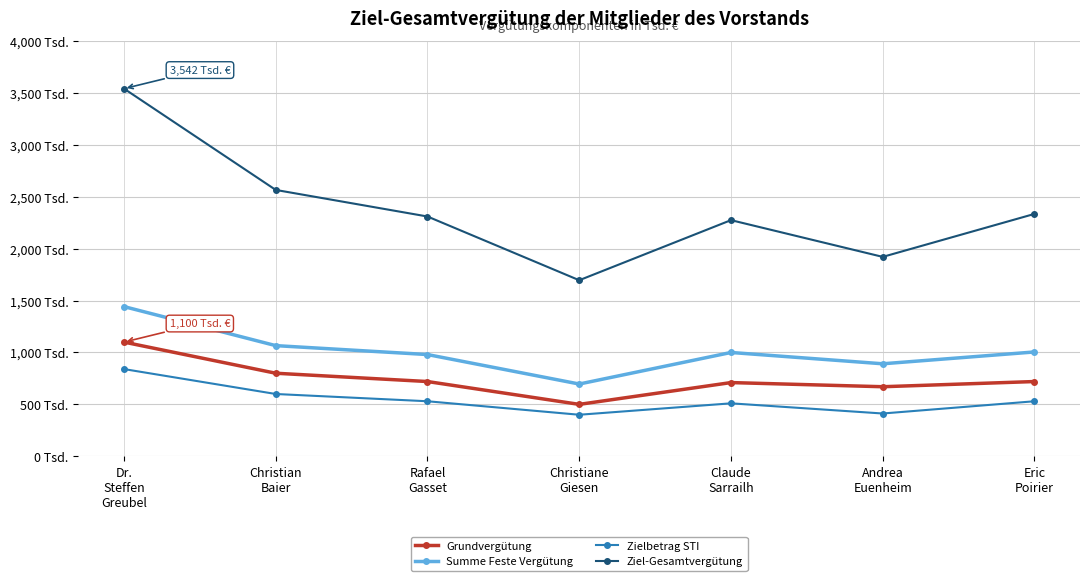

What are all the series names shown in the legend?

Grundvergütung, Summe Feste Vergütung, Zielbetrag STI, Ziel-Gesamtvergütung